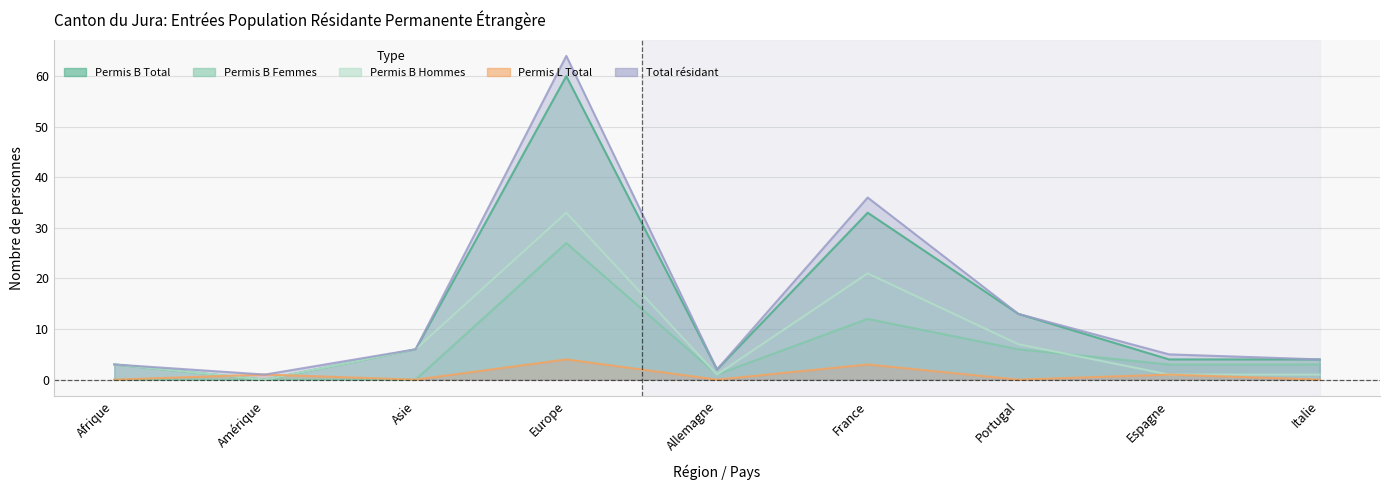

What is the value of the Total résidant point at the 6th from the left?

36